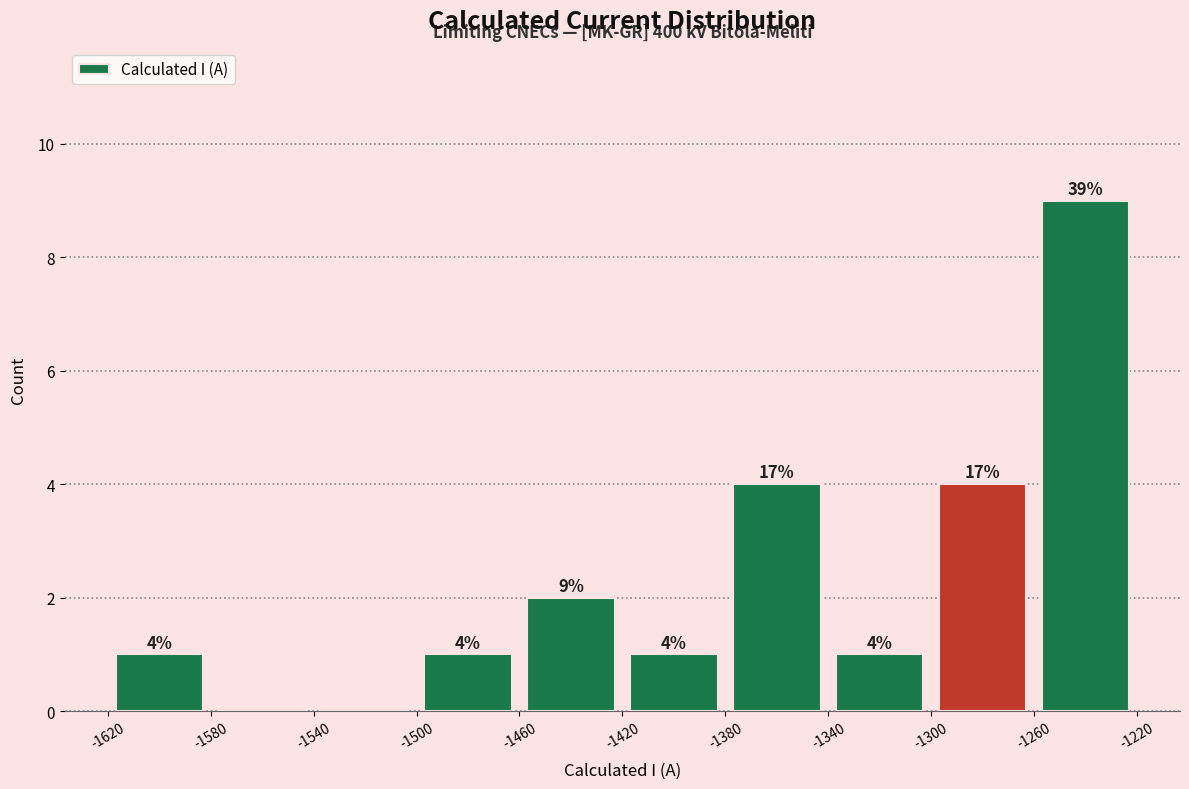

Which range on the x-axis has the tallest bar?

-1260 to -1220